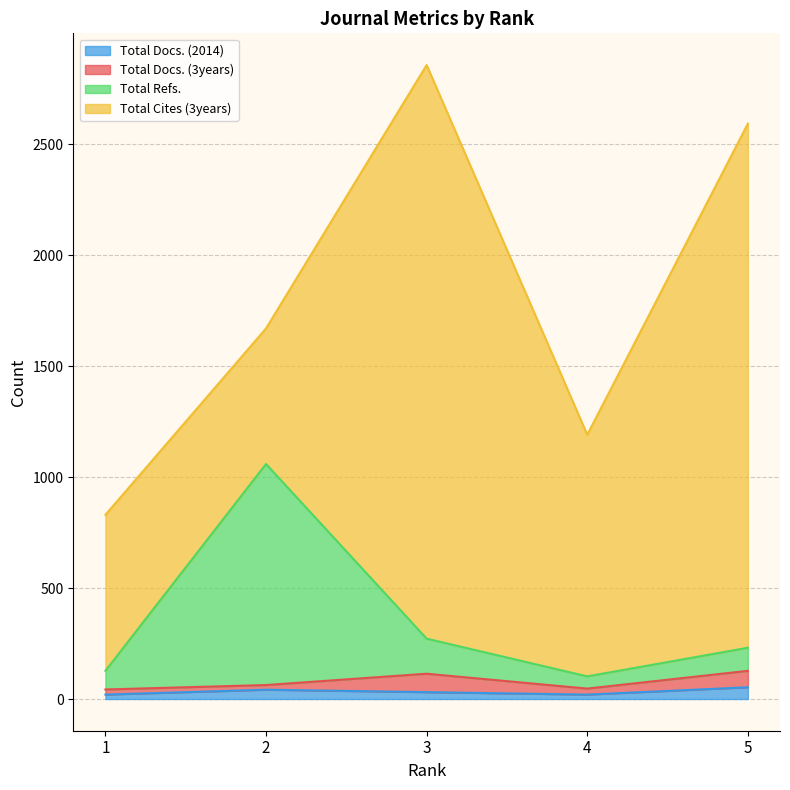

Which has a higher value, 2 or 1?

2